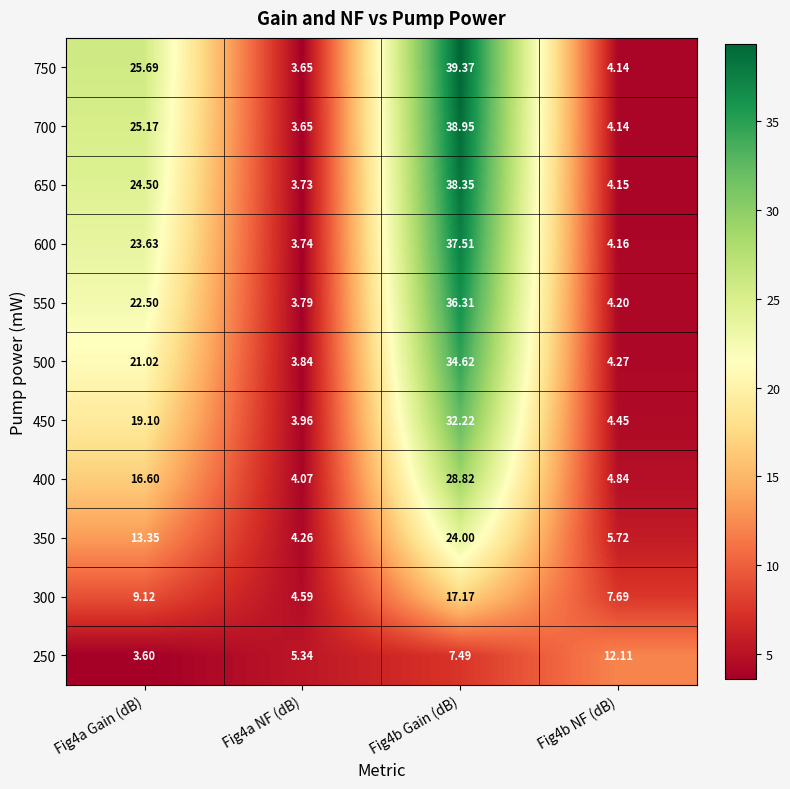

Is the value of 500 at Fig4b NF (dB) greater than the value of 600 at Fig4b Gain (dB)?

No